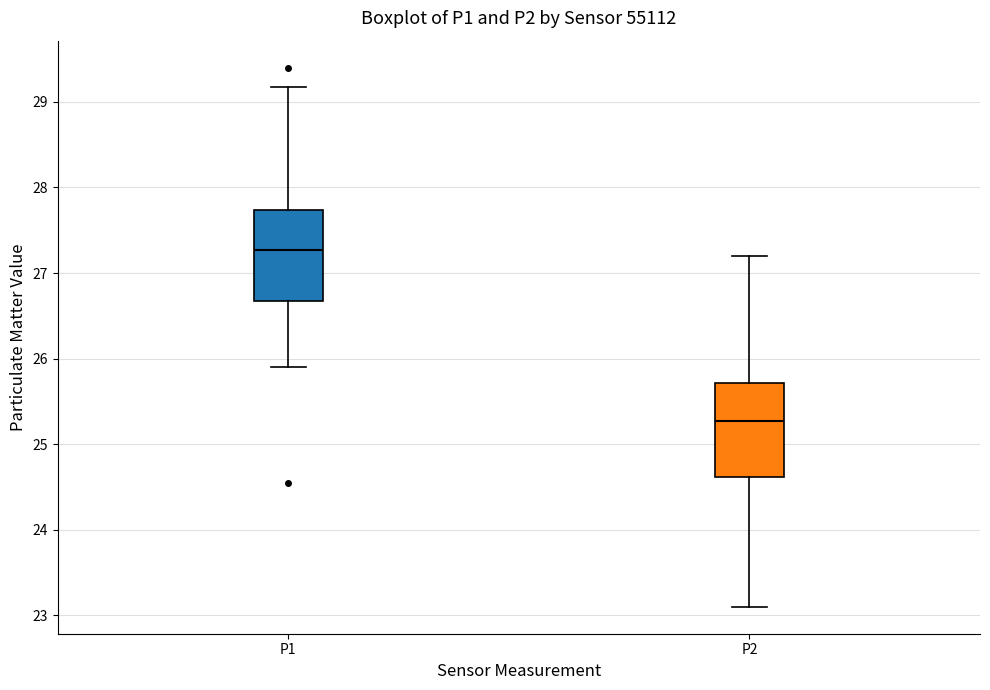

Reading left to right, read every box against the y-axis: the position of its median line, the range the box covers, and the ends of its whiskers. The values are not printed on the chart, so give them approximately, as read against the axis.

P1: median 27.3, box 26.7 to 27.7, whiskers 25.9 to 29.2
P2: median 25.3, box 24.6 to 25.7, whiskers 23.1 to 27.2